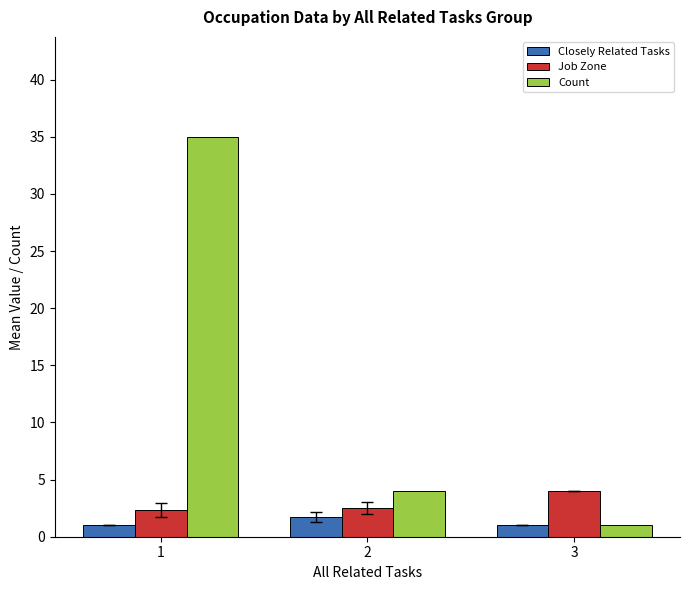

Between 1 and 3, which series saw the biggest shift?

Count